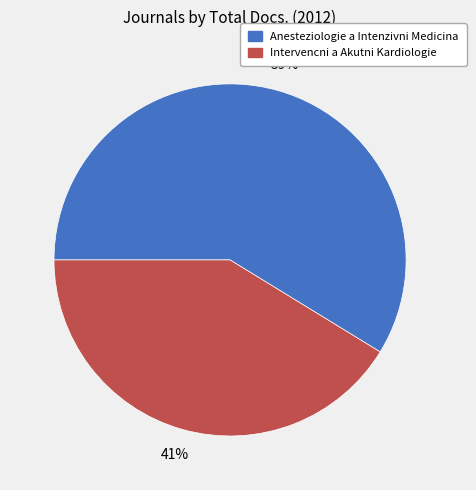

How many segments does this pie chart have?

2